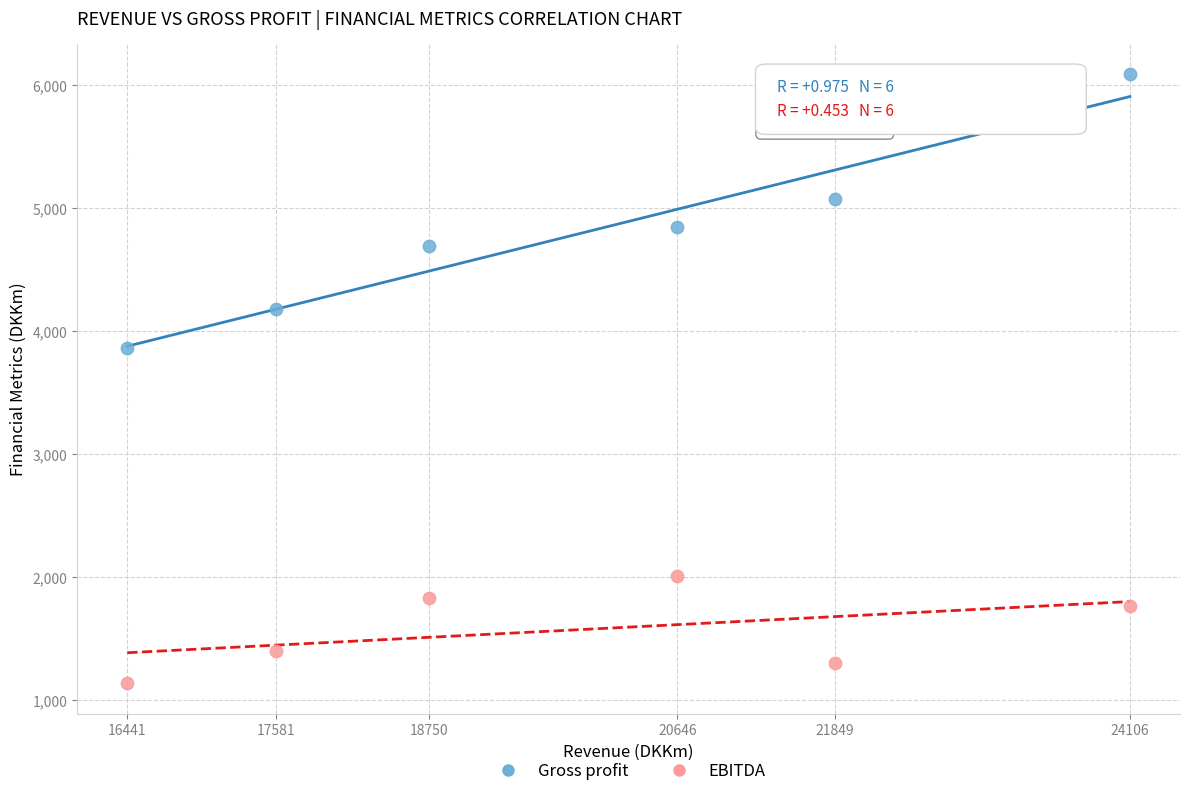

Across all data points, what is the range of Y values (max minus min)?

4953